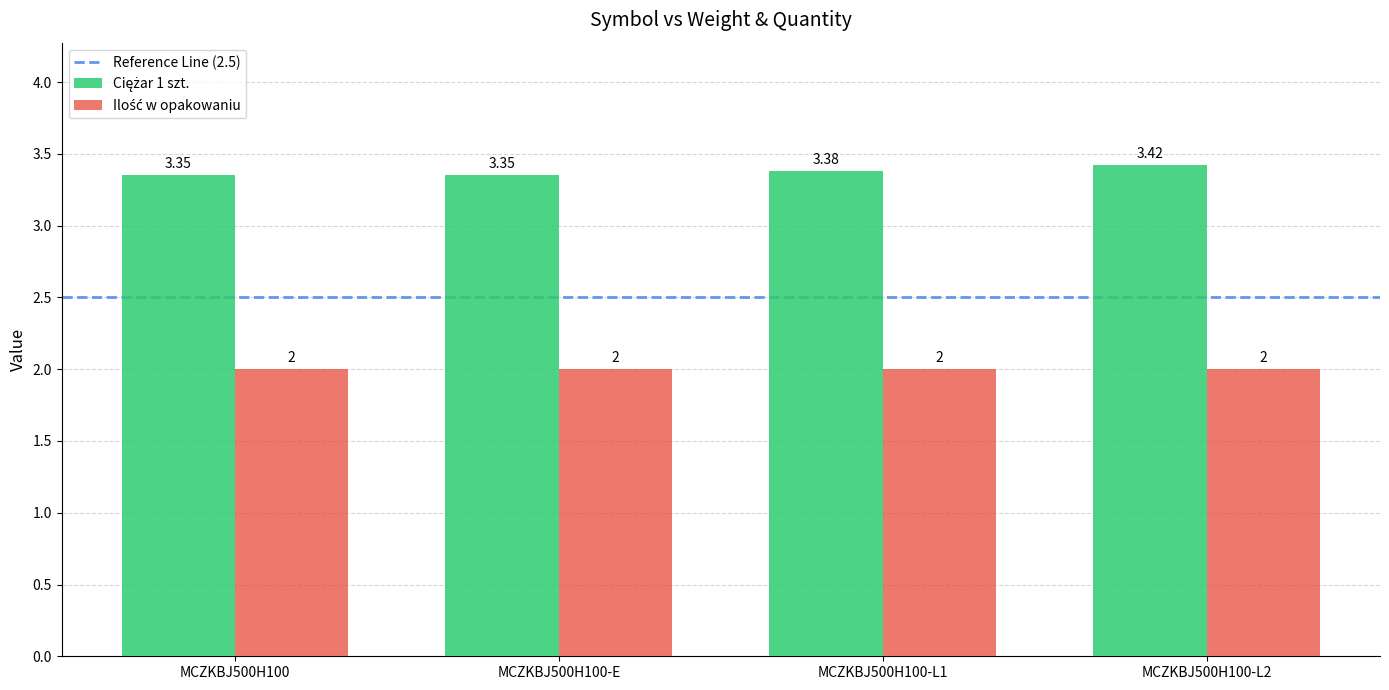

At how many categories does at least one series exceed 3?

4